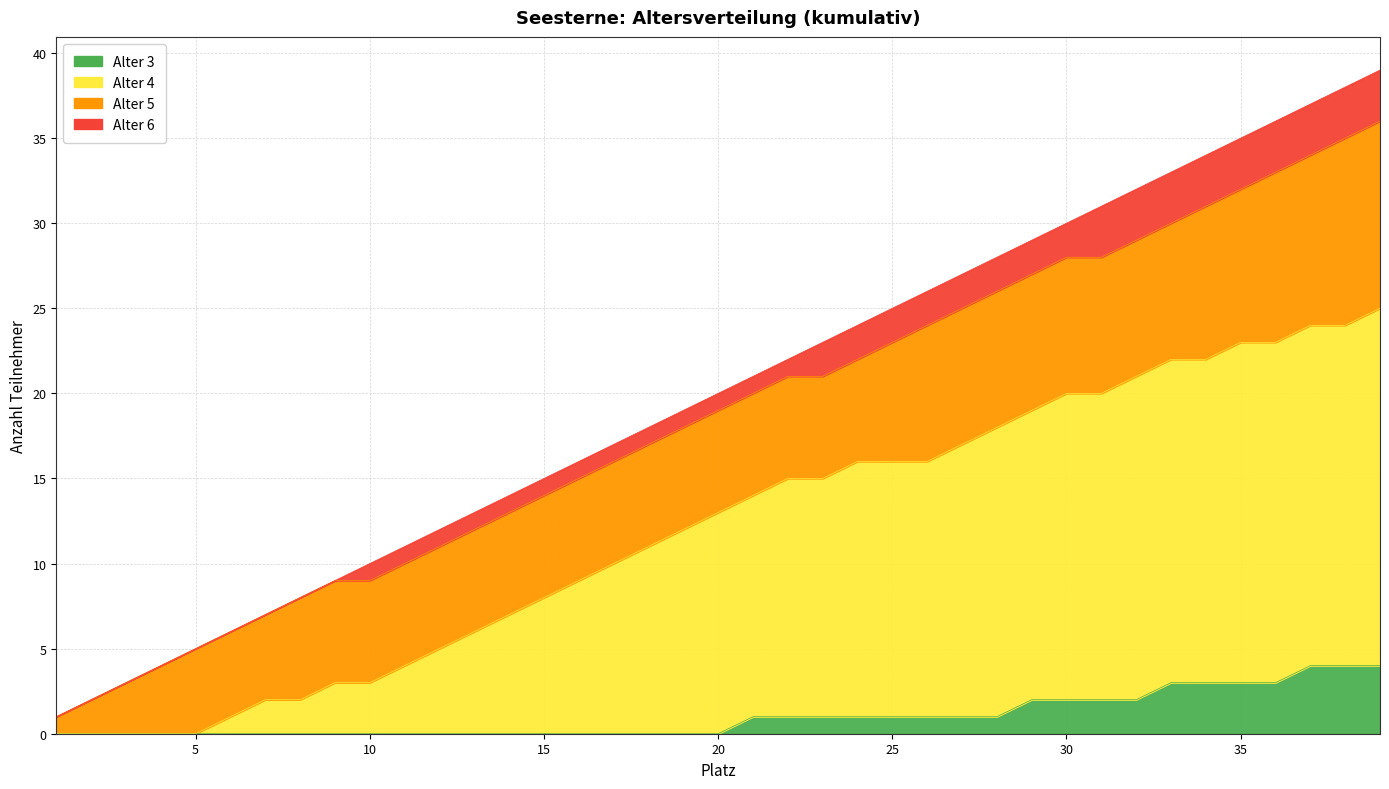

Rank the categories by Seesterne (Anfänger) value from lowest to highest.

6, 3, 5, 4